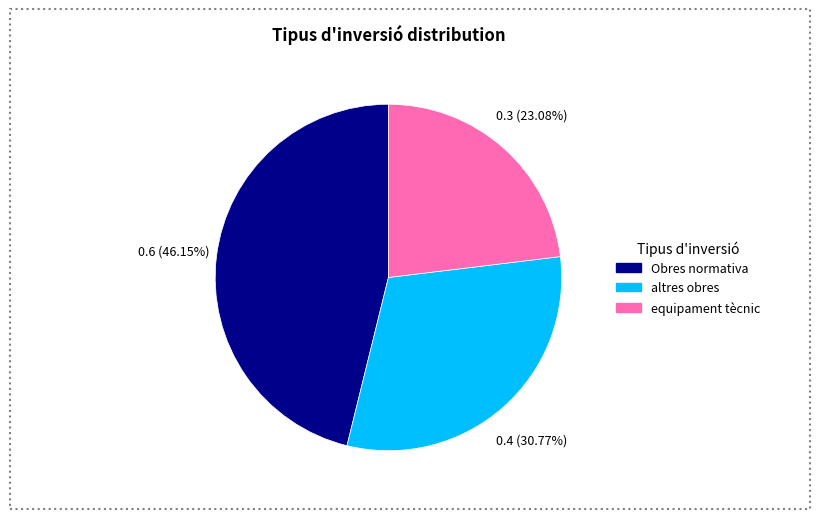

What portion of the pie excludes altres obres?

69.2%